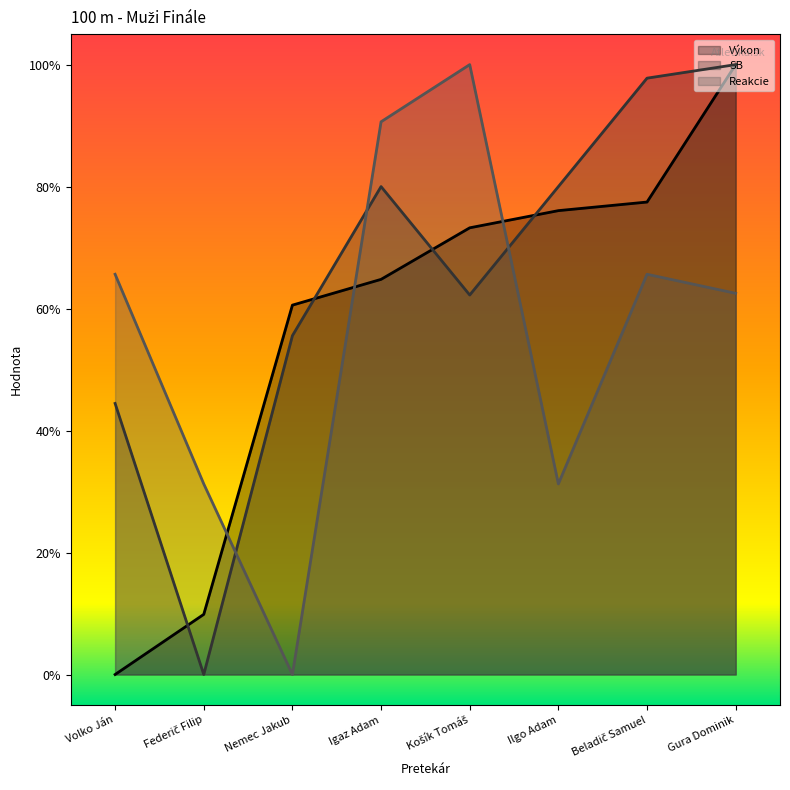

Does the chart display data point markers on the line(s)?

No